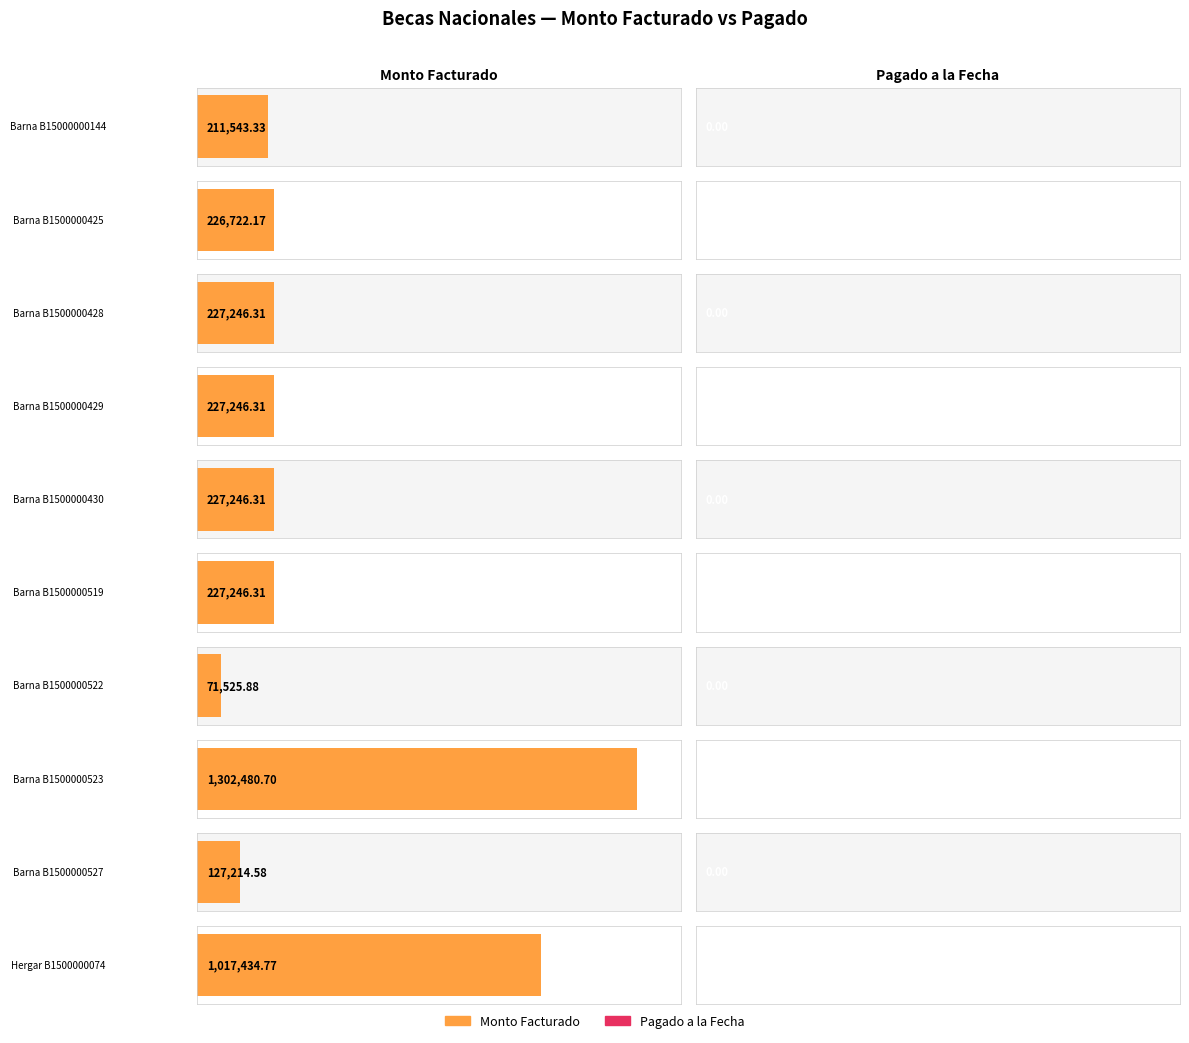

Count the number of data series in this chart.

2